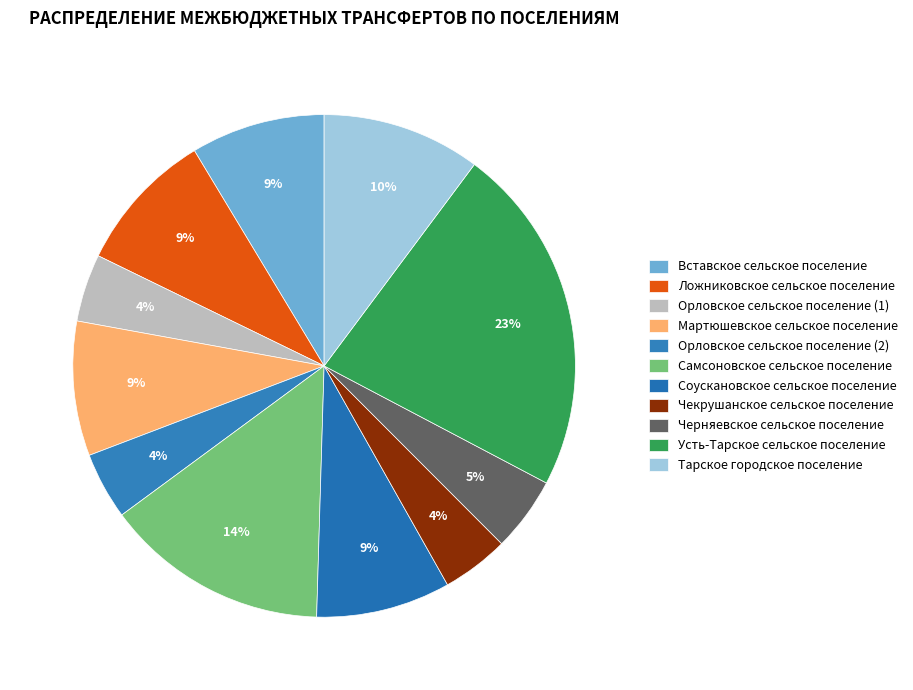

Approximately how many times larger is the value at Усть-Тарское сельское поселение compared to Вставское сельское поселение?

2.6